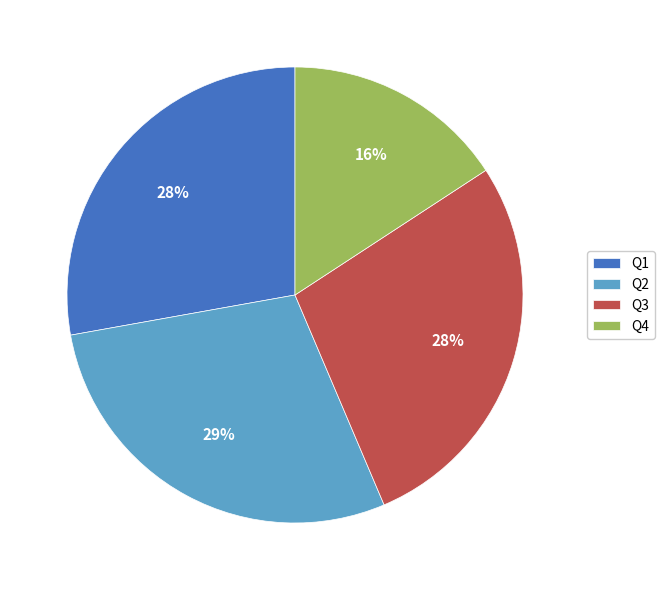

Combined, do Q2 and Q3 account for over 50%?

Yes